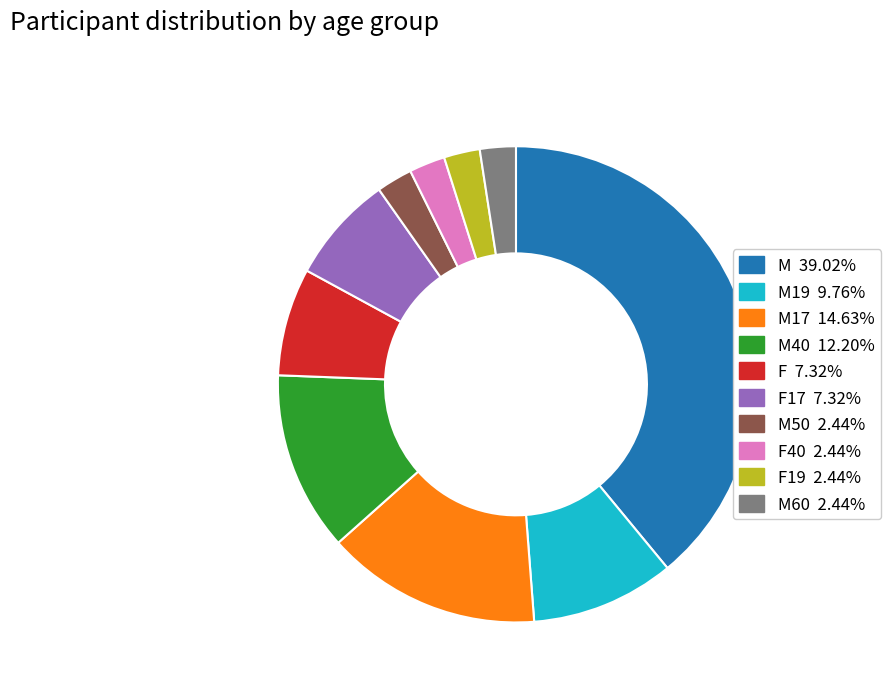

Is there any slice that represents more than half of the pie?

No